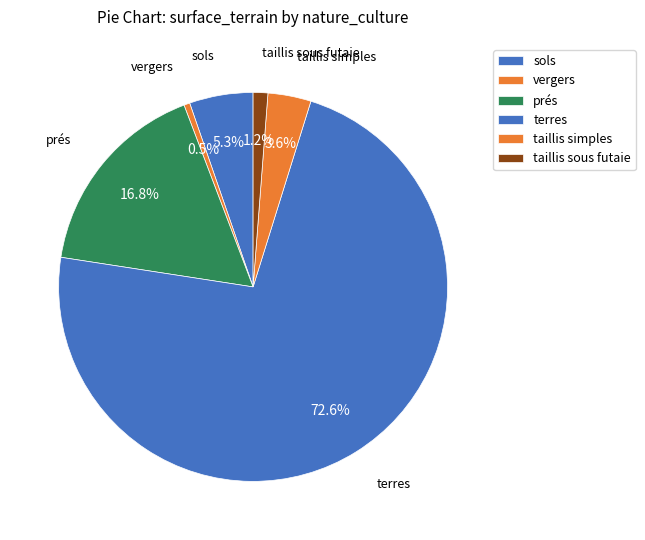

How many segments does this pie chart have?

6